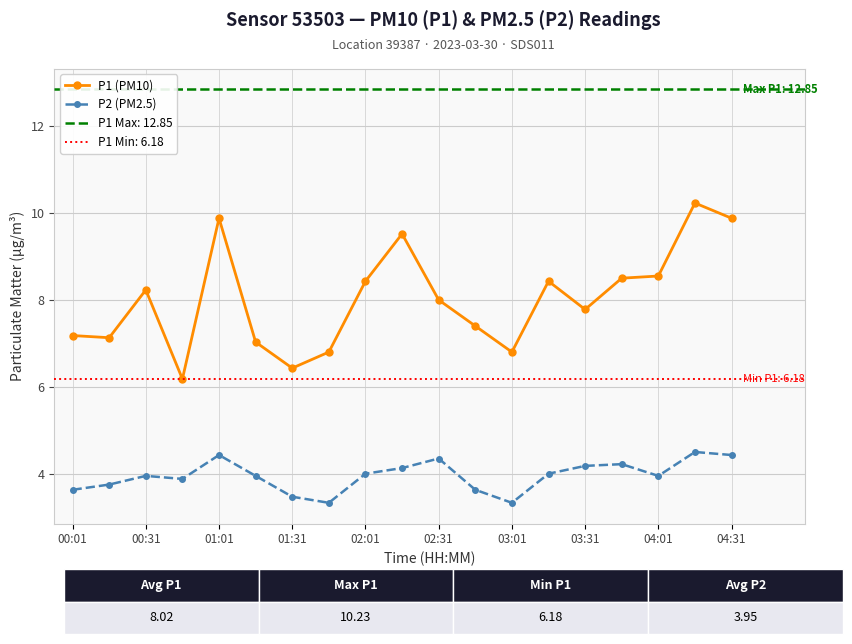

True or false: P2 (PM2.5) and P1 (PM10) intersect in this chart.

False